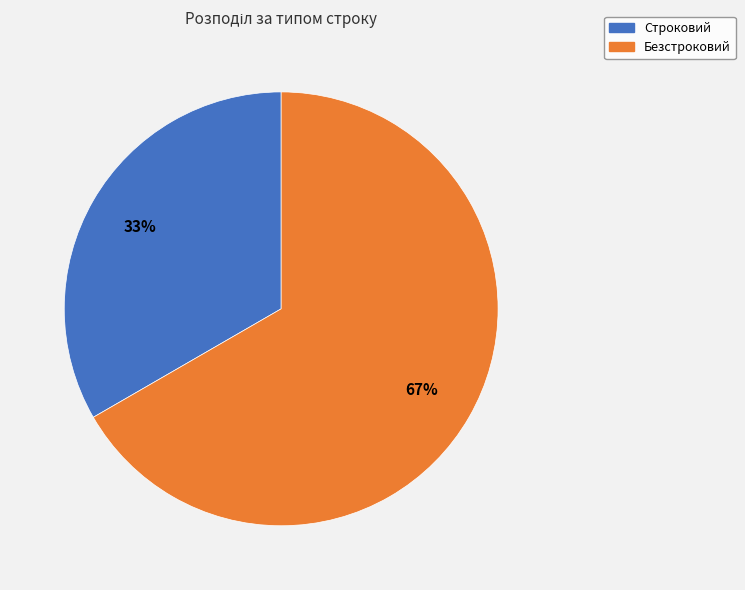

Is there any slice that represents more than half of the pie?

Yes